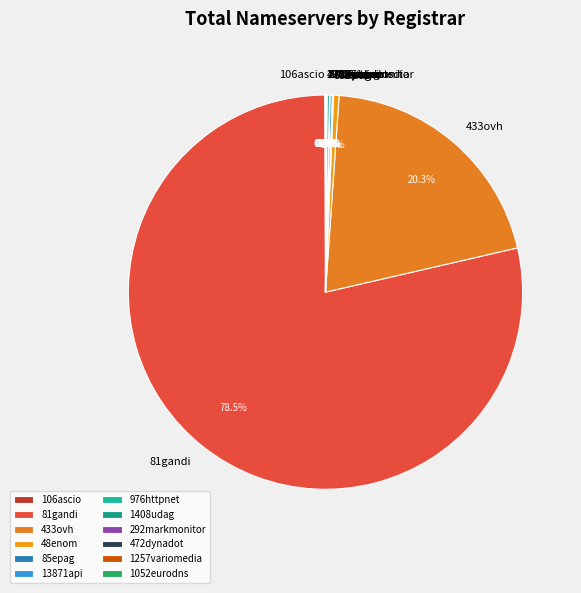

What is the majority slice?

81gandi